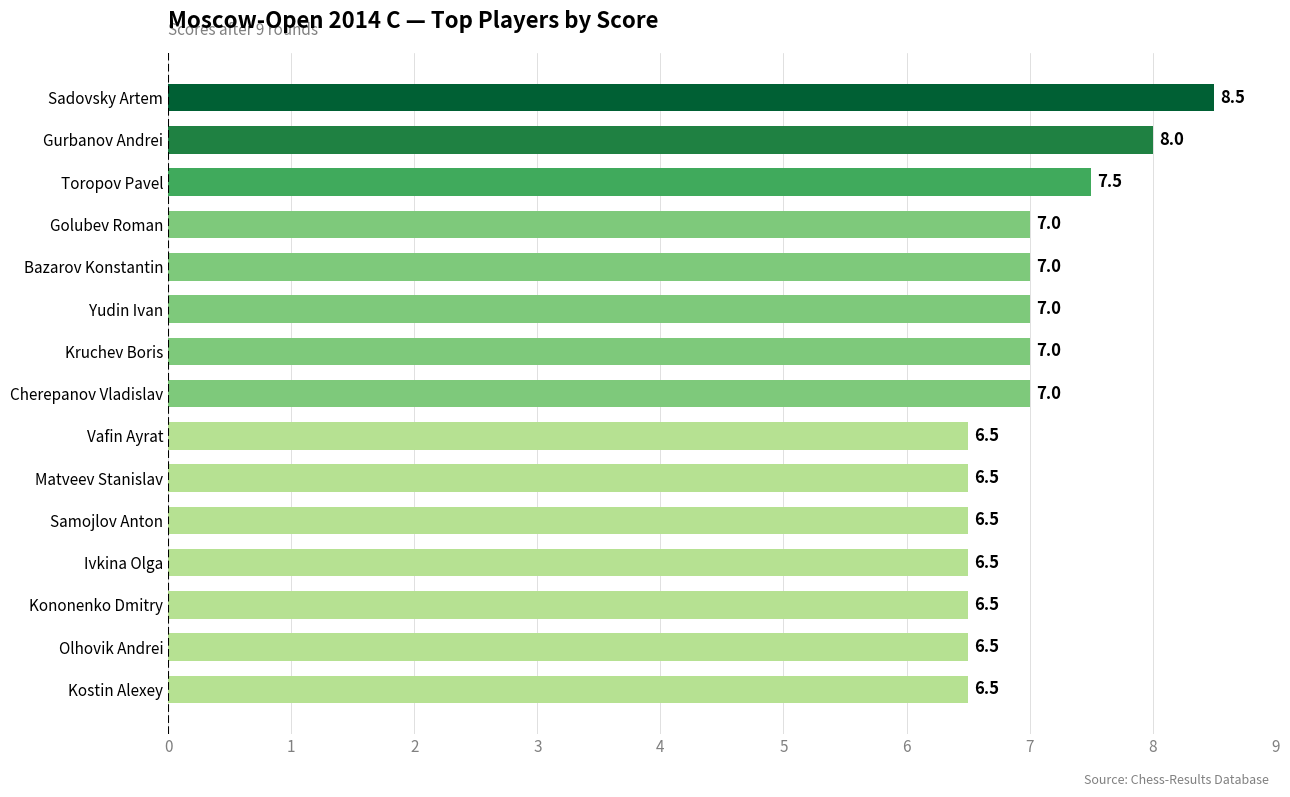

What is the sum of all values?

104.5